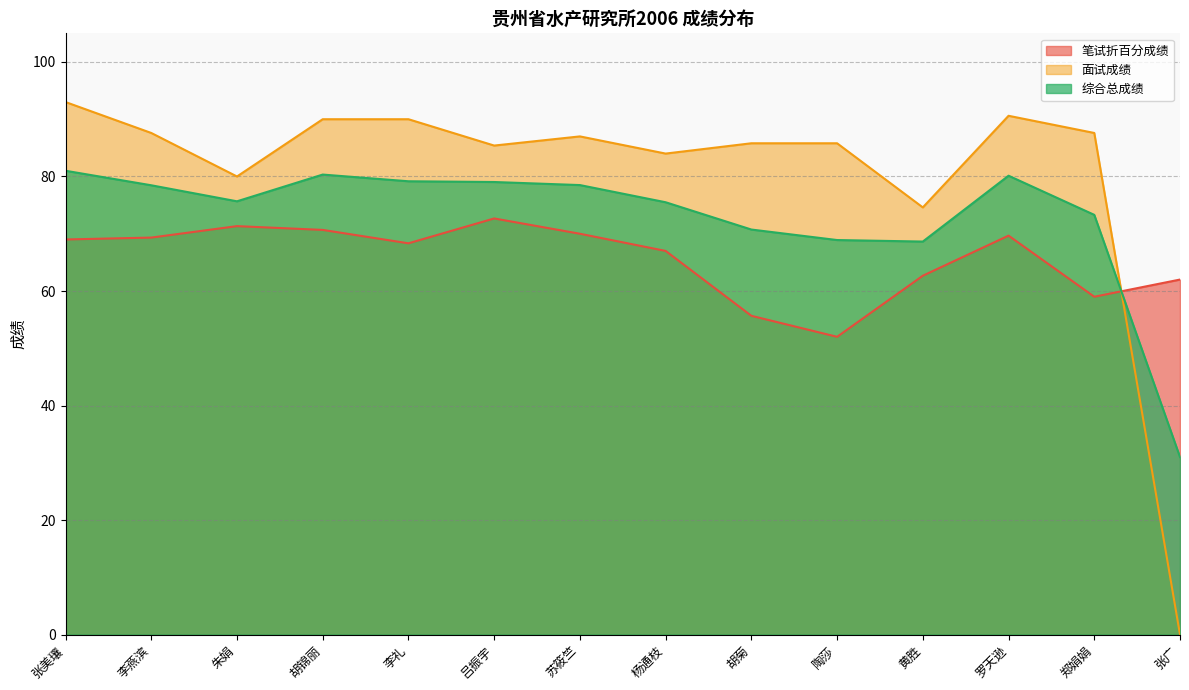

What are all the series names shown in the legend?

笔试折百分成绩, 面试成绩, 综合总成绩